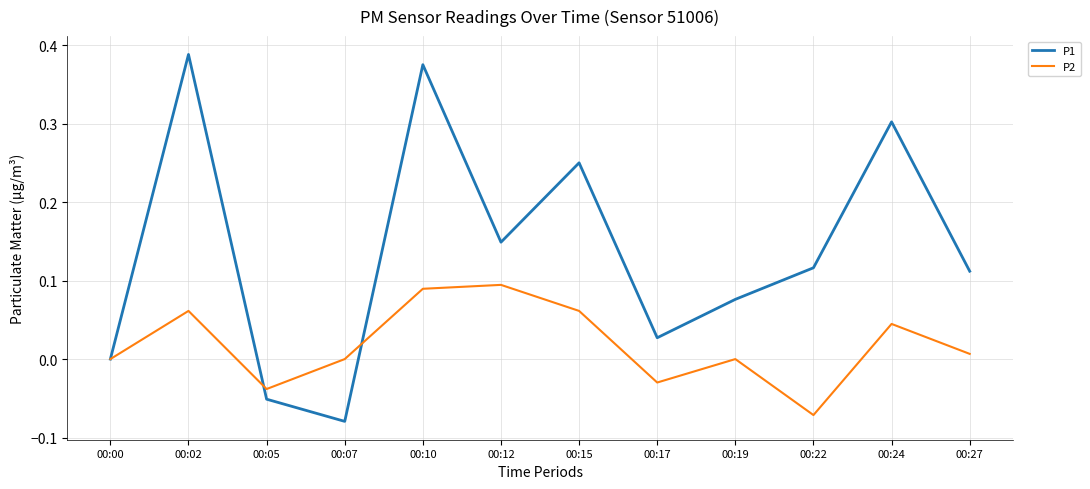

True or false: P1 and P2 cross at least once.

True